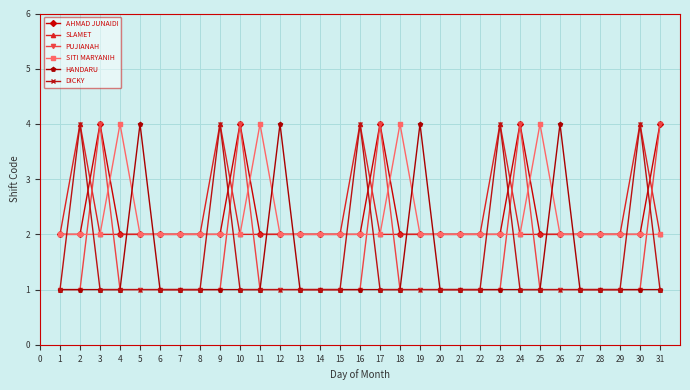

What is the maximum value shown in the chart?

4